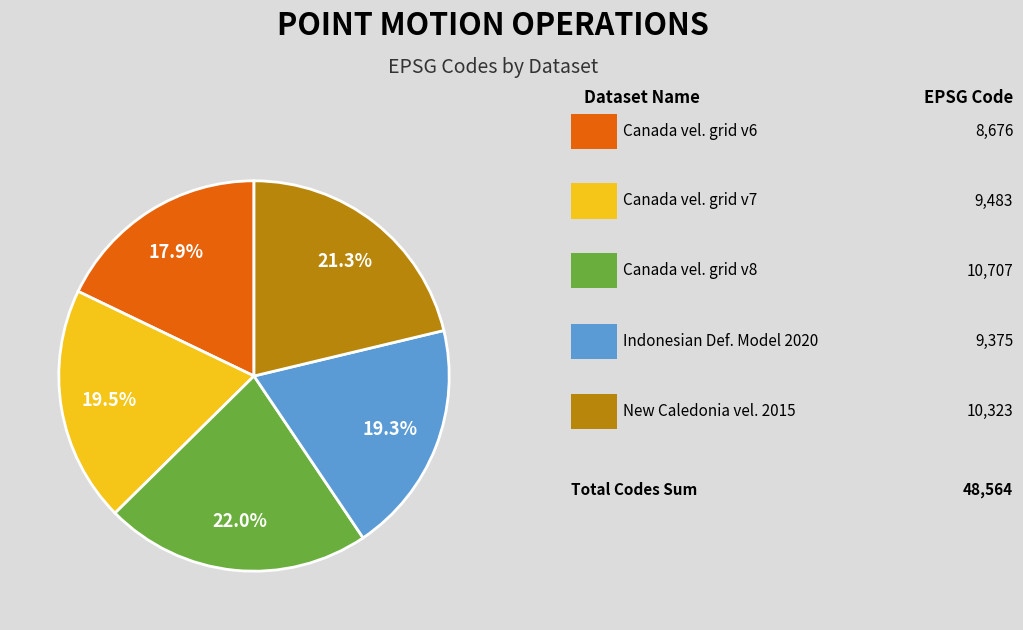

Is there a majority slice in this chart?

No